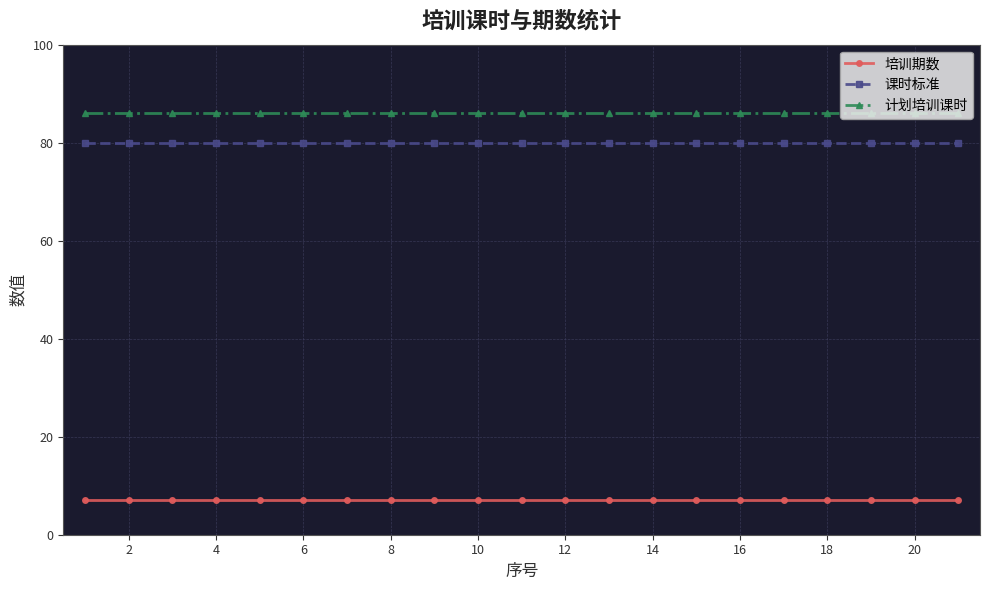

What is the lowest value of the 计划培训课时 series?

86